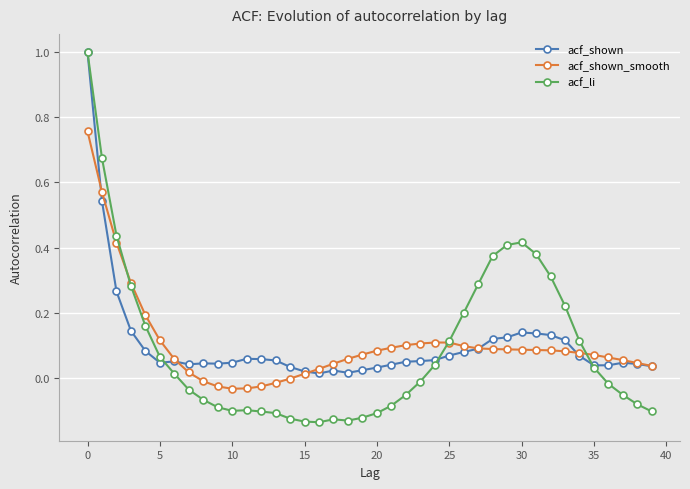

How many values in the acf_li series exceed 0?

19